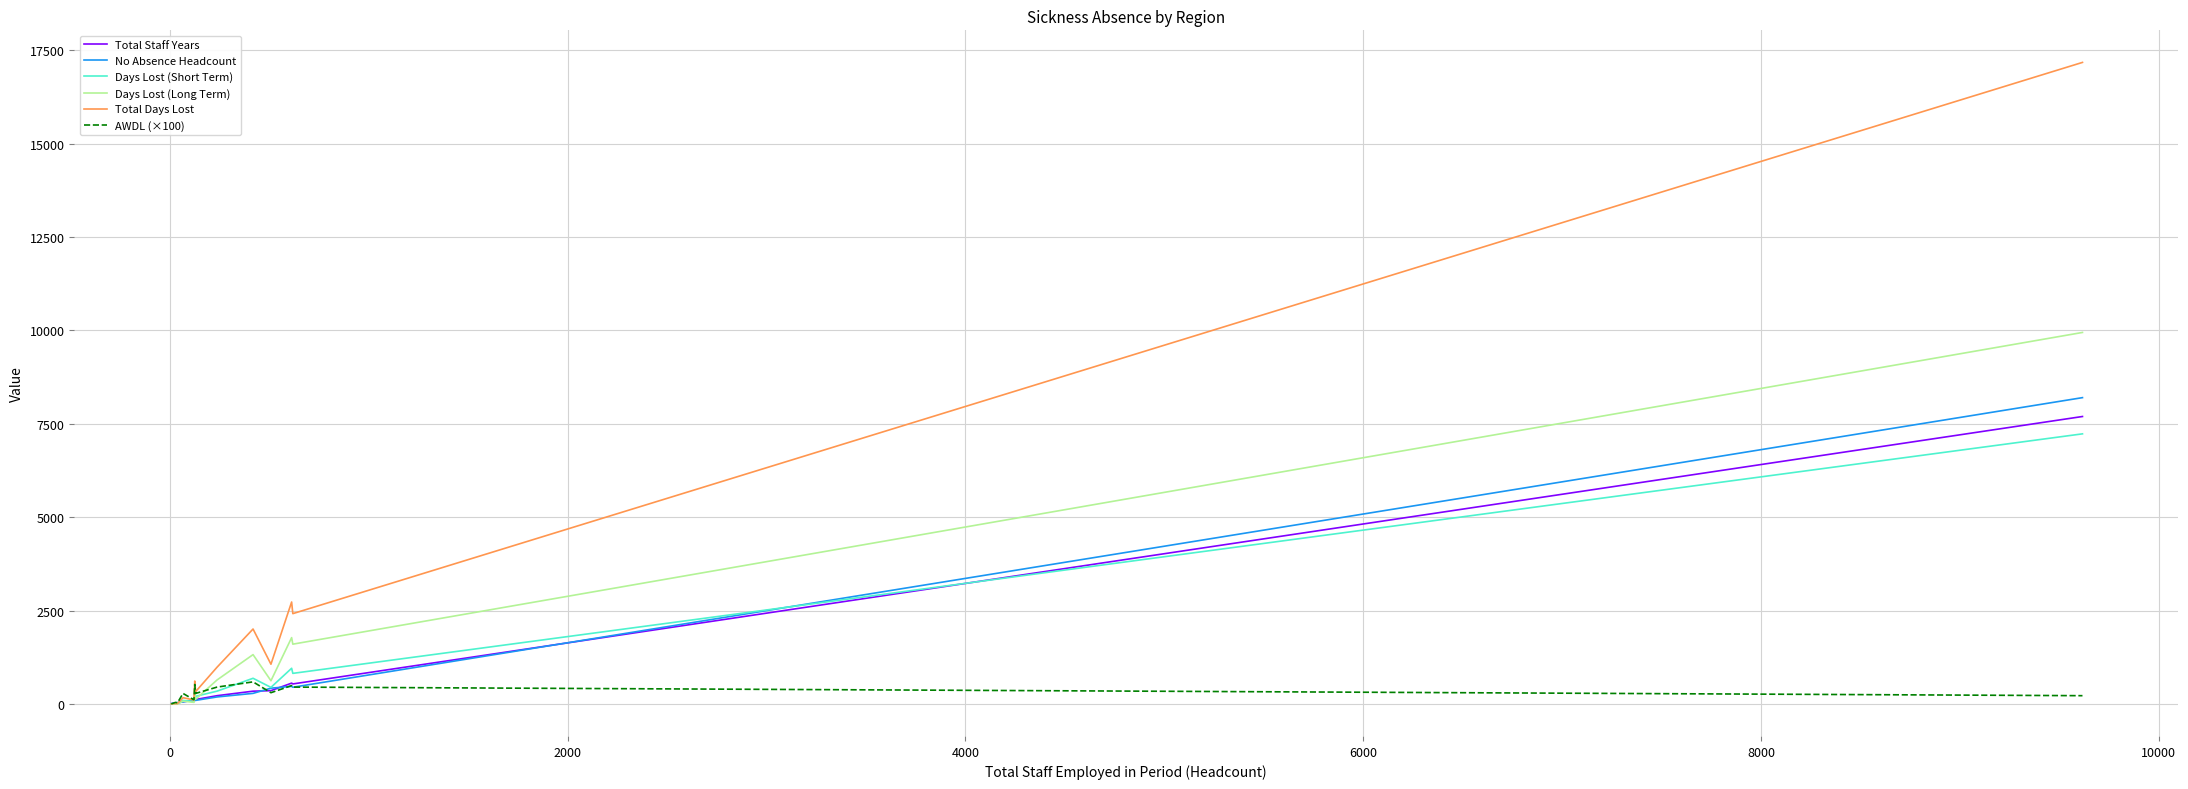

Does the chart have visible grid lines?

Yes